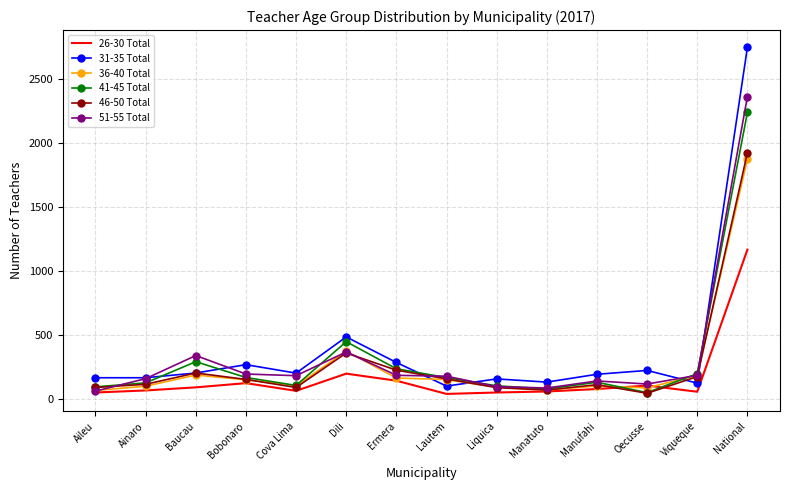

The 31-35 Total series shows 271 at Bobonaro. True or false?

True